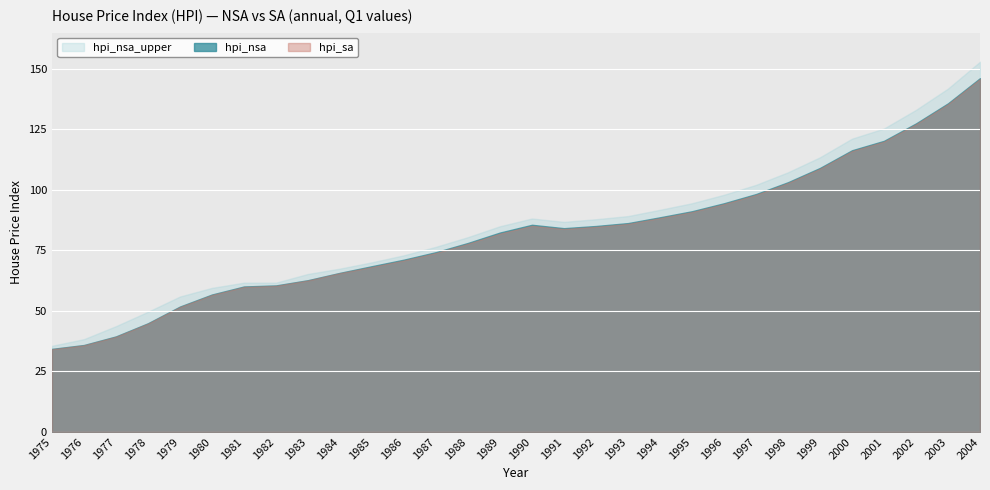

Count the number of data series in this chart.

3